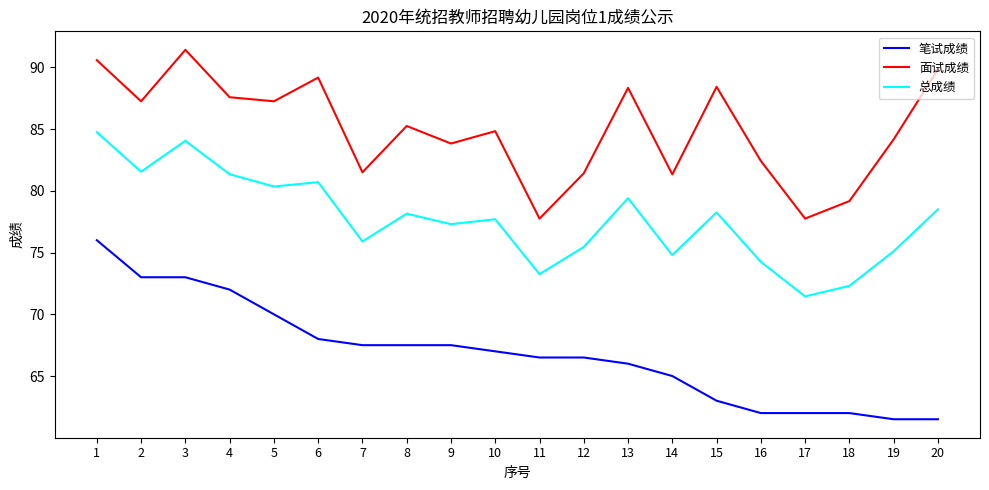

True or false: 总成绩 and 笔试成绩 intersect in this chart.

False